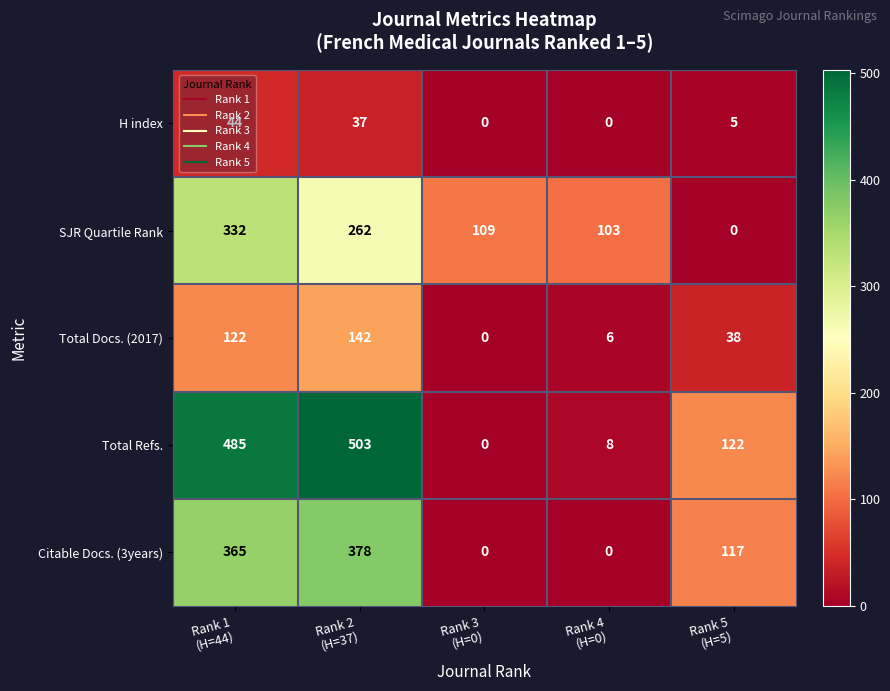

What is the sum of all Citable Docs. (3years) values?

860